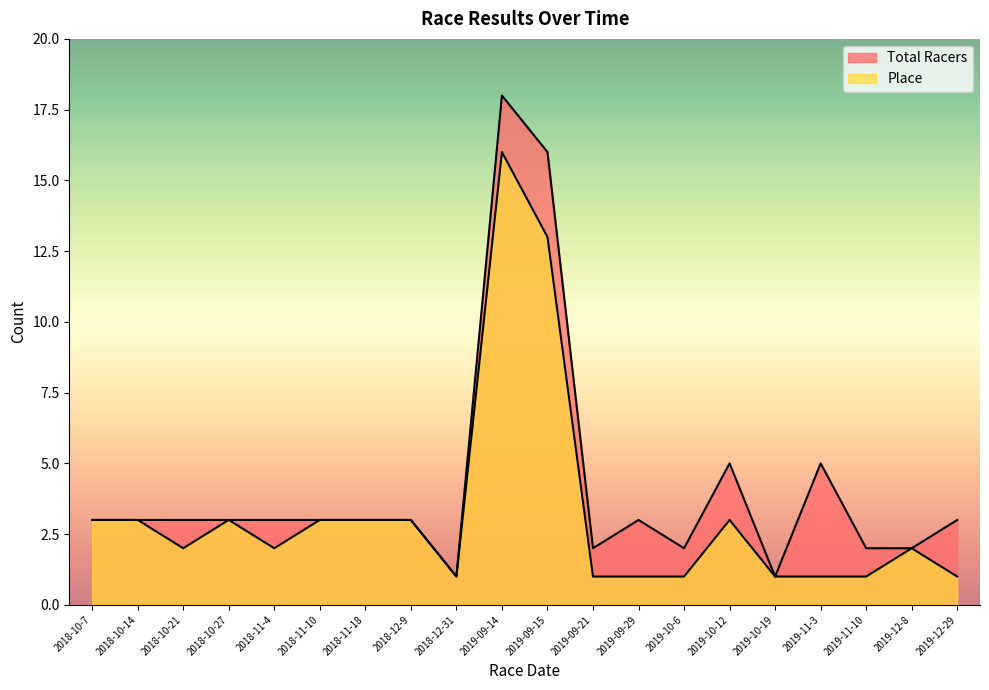

Which series has the largest total across all categories?

Total Racers